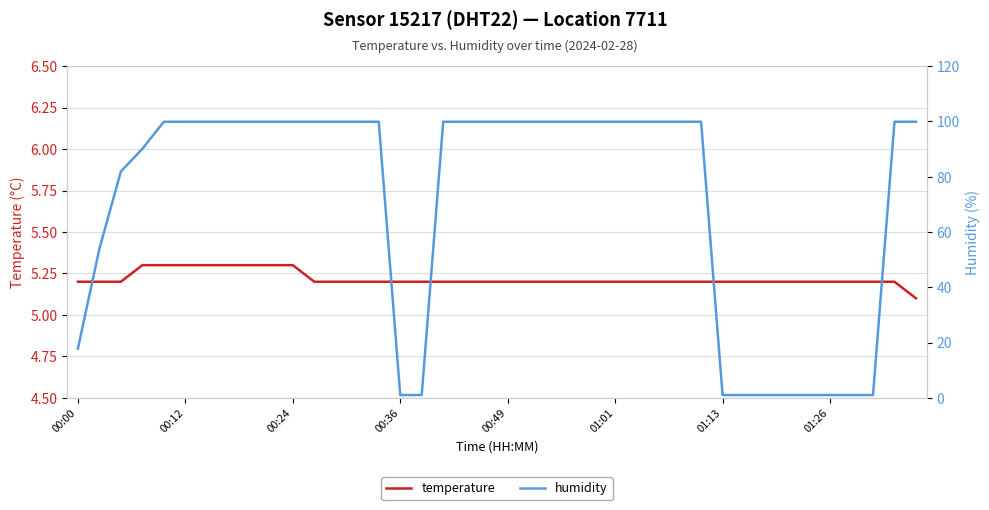

Which series has the largest range (max minus min)?

humidity